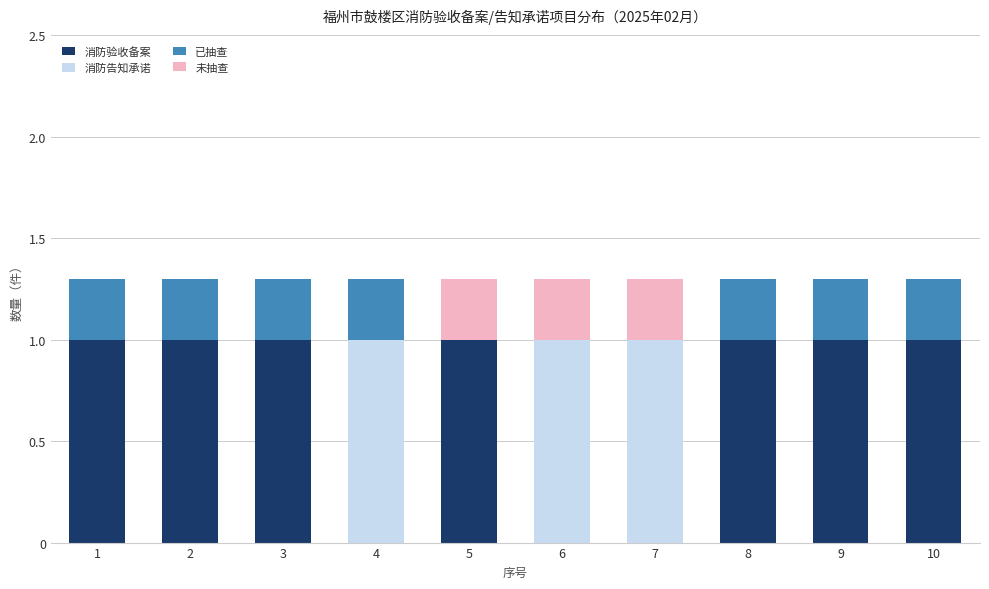

What are all the series names shown in the legend?

消防验收备案, 消防告知承诺, 已抽查, 未抽查